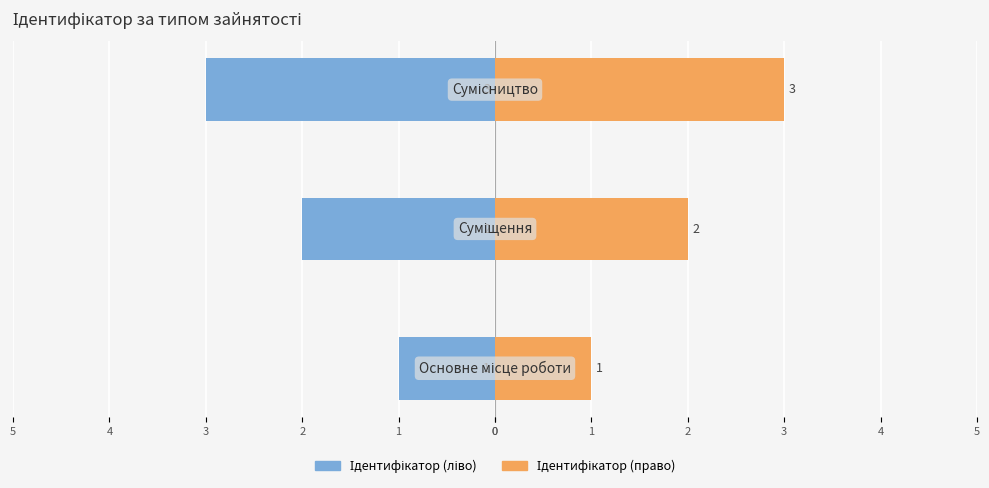

How many bars are there in each group?

2